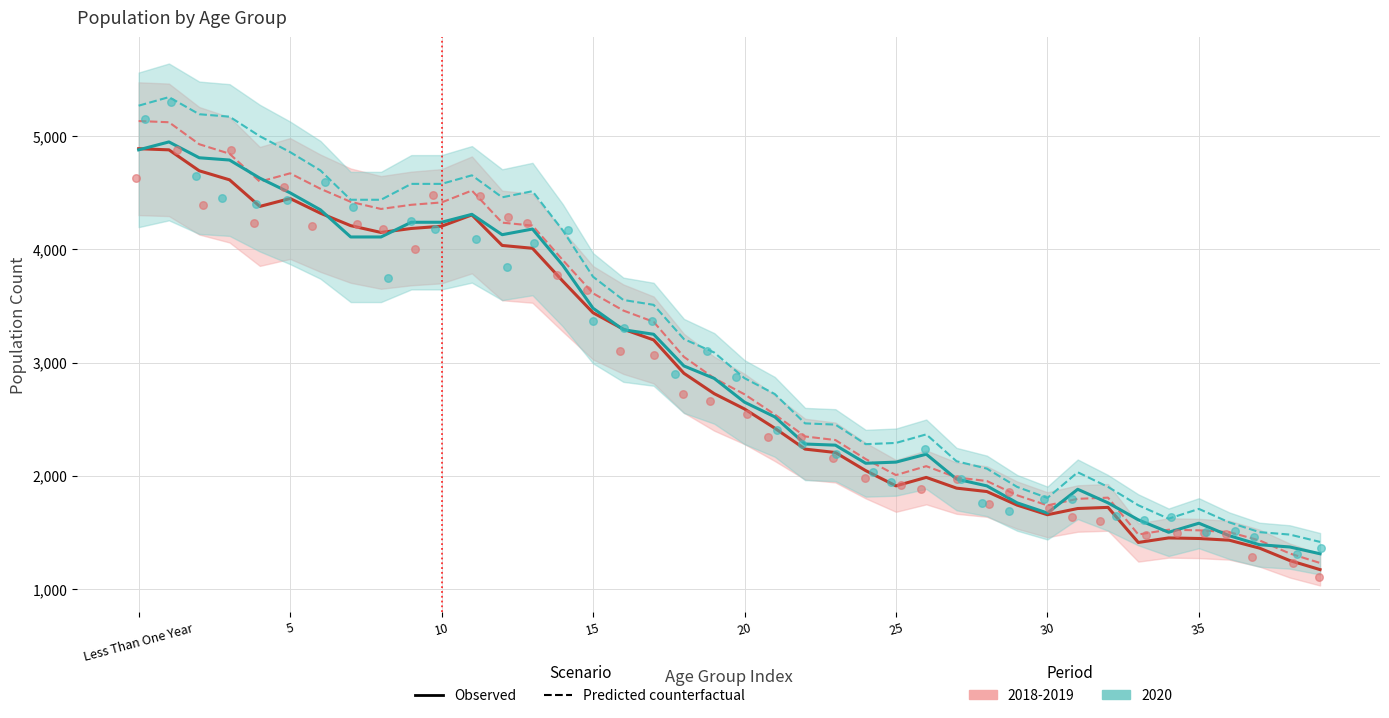

Which series contains the highest Y value?

Predicted counterfactual (2020)